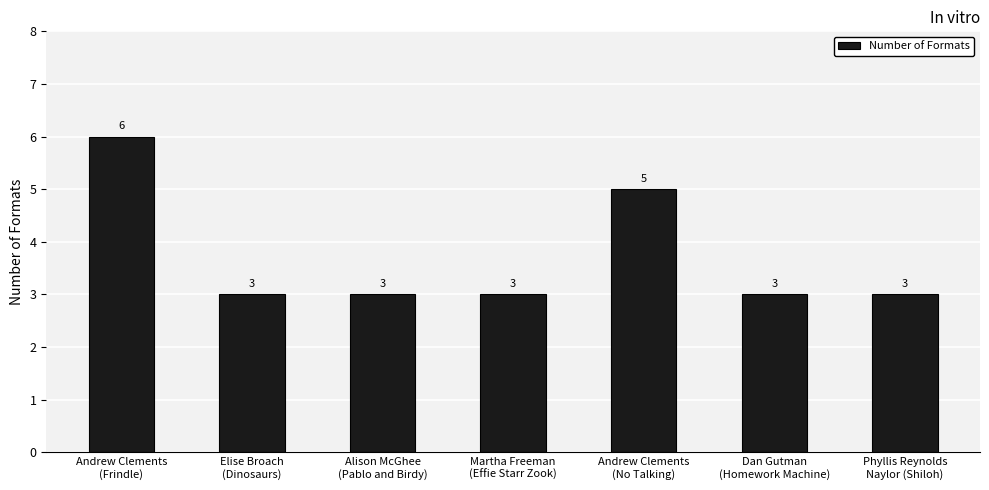

What is the difference between the second highest and second lowest values?

2